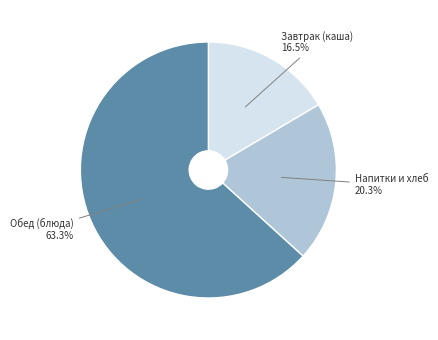

How many slices are in this pie chart?

3